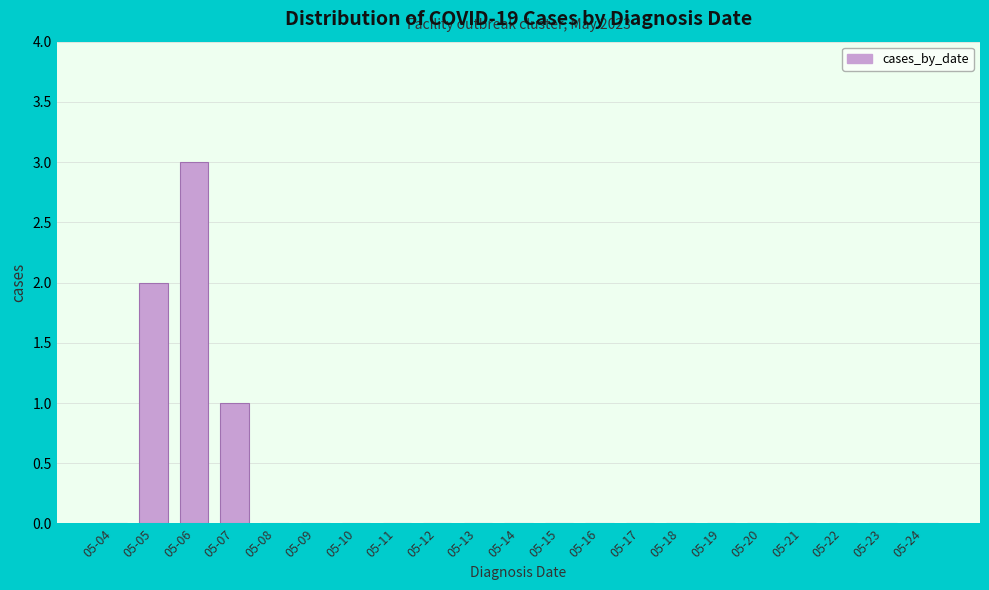

Reading right to left, extract all data points from this chart.

05-24=0	05-23=0	05-22=0	05-21=0	05-20=0	05-19=0	05-18=0	05-17=0	05-16=0	05-15=0	05-14=0	05-13=0	05-12=0	05-11=0	05-10=0	05-09=0	05-08=0	05-07=1	05-06=3	05-05=2	05-04=0